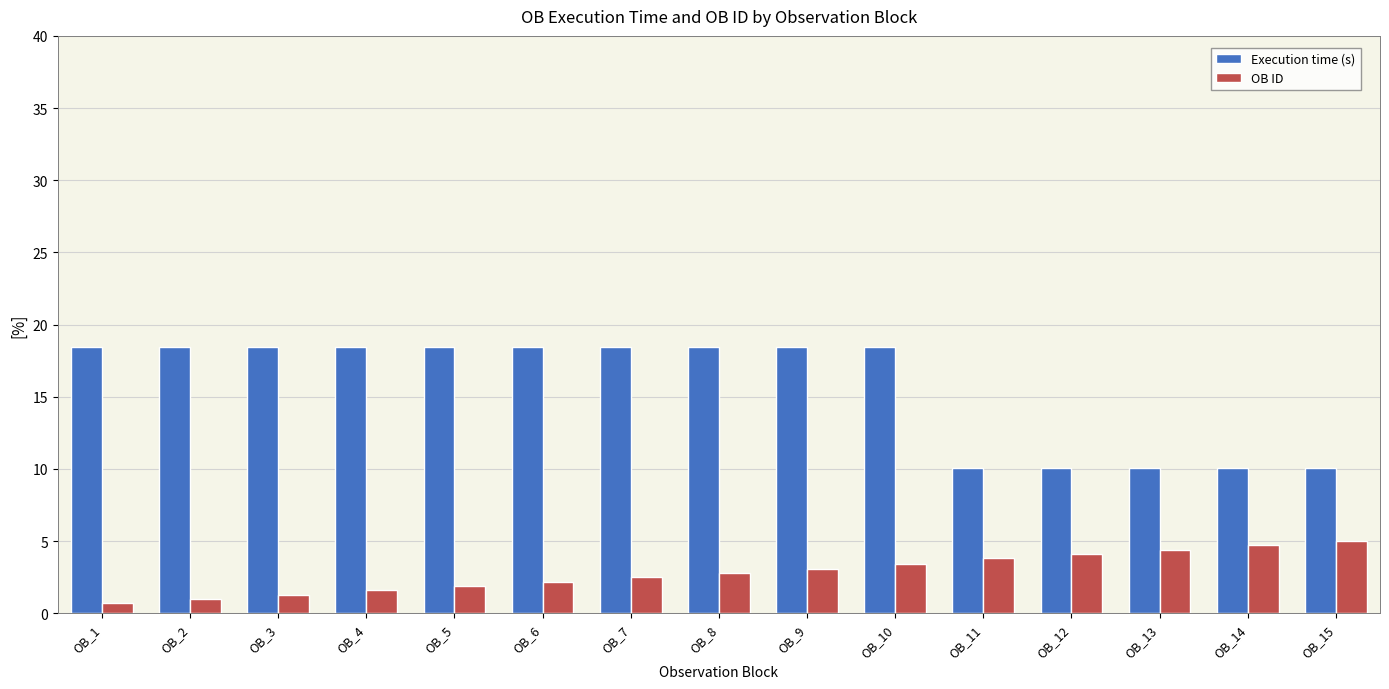

What is the difference between the maximum and minimum values in the OB ID series?

4.3